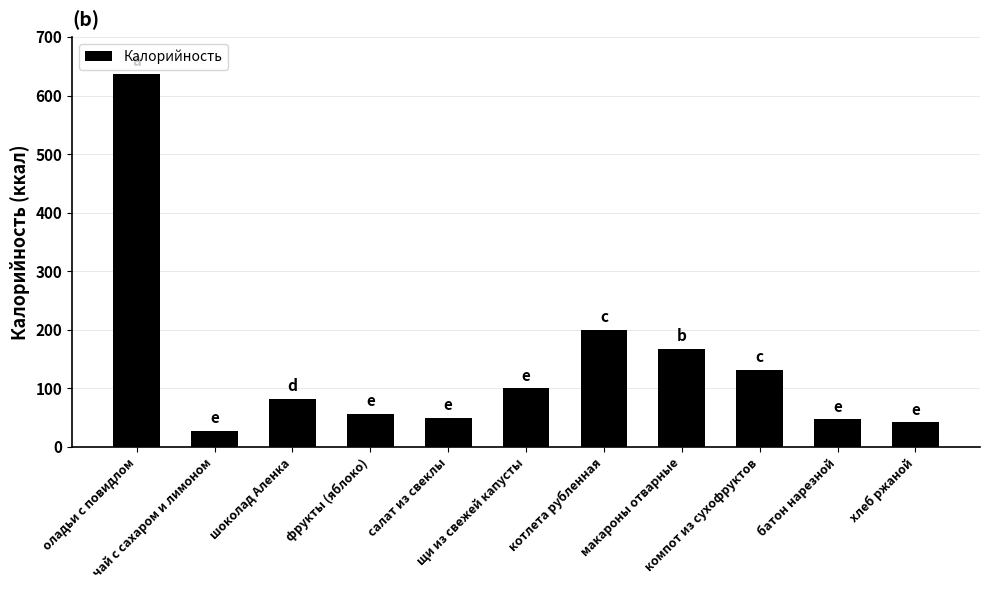

What is the maximum value shown in the chart?

637.0